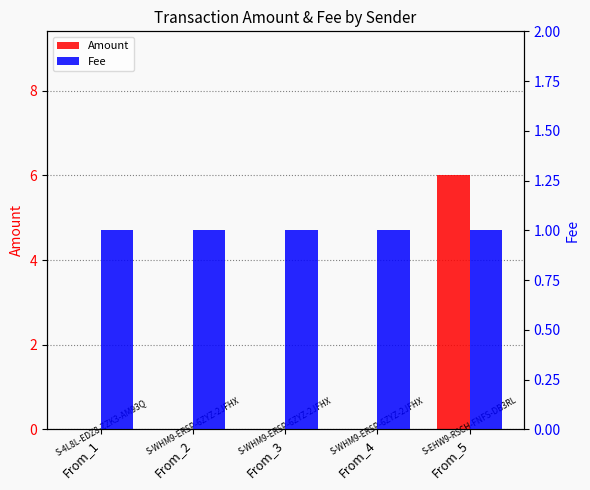

True or false: Fee has a value of 1 at From_1.

True